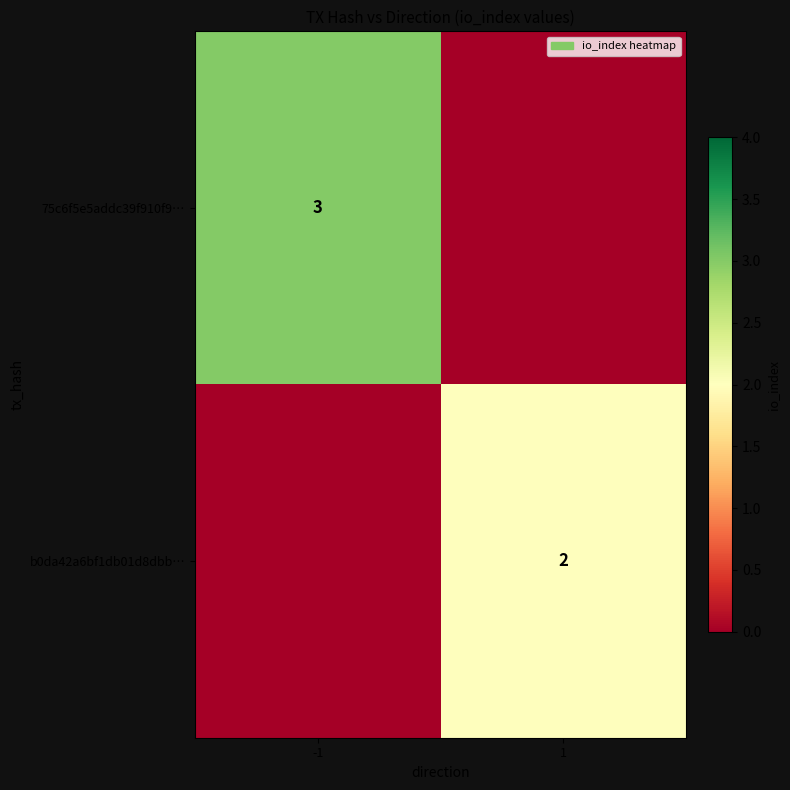

What is the spread (max minus min) of values at -1?

3